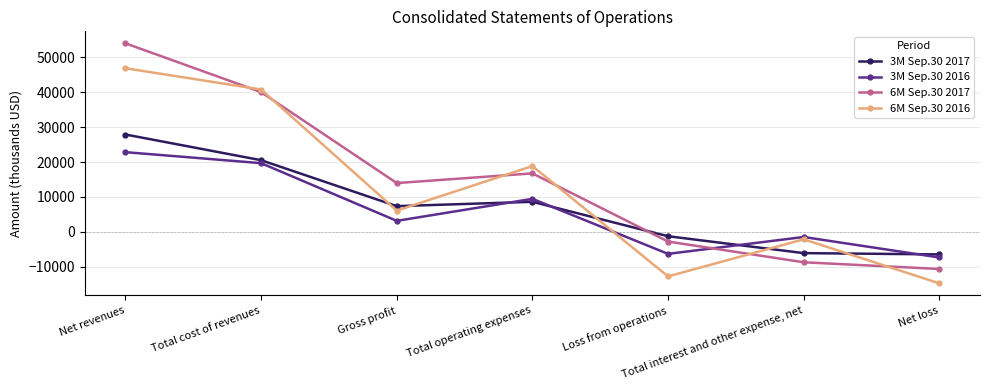

List the series in order of their overall mean, lowest first.

3M Sep.30 2016, 3M Sep.30 2017, 6M Sep.30 2016, 6M Sep.30 2017